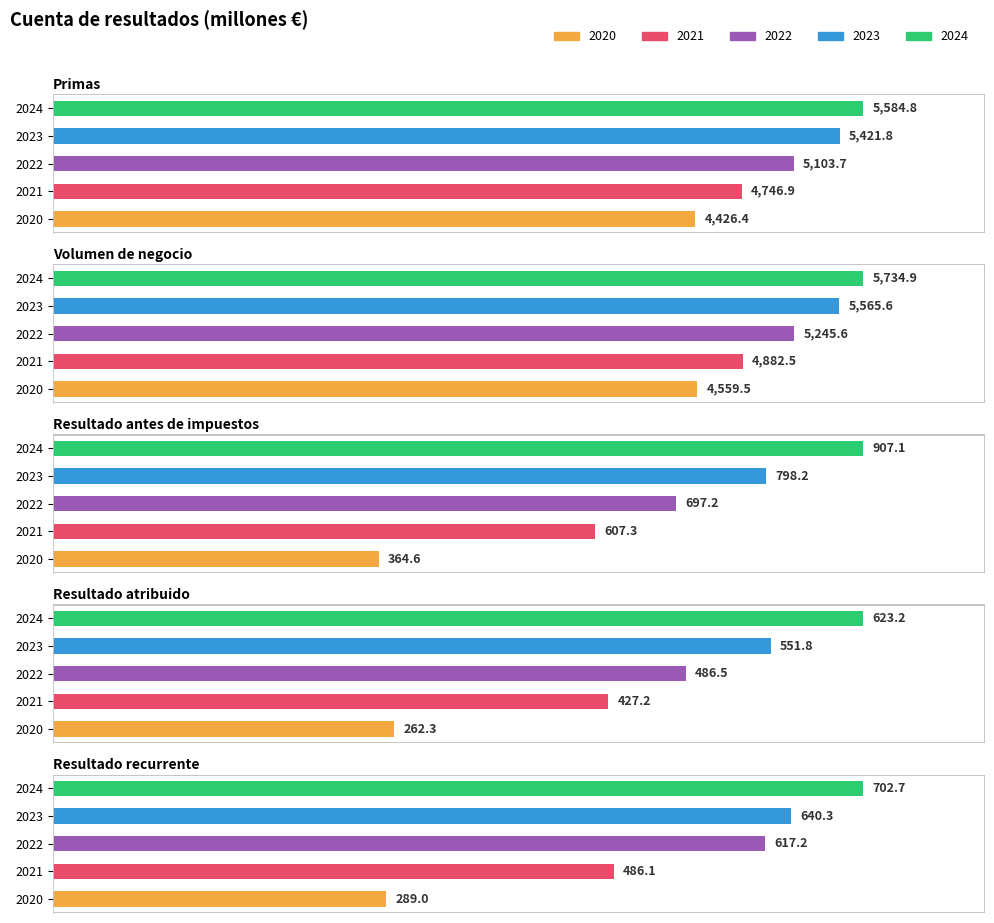

Which category has the lowest value across all series?

2020